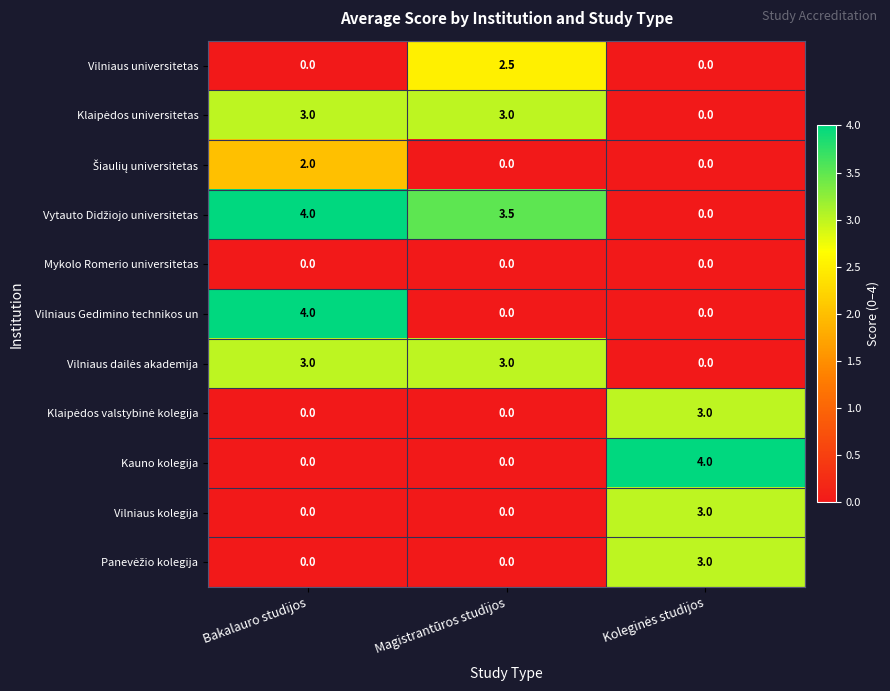

The value of Vilniaus universitetas at Magistrantūros studijos is 2.5. True or false?

True